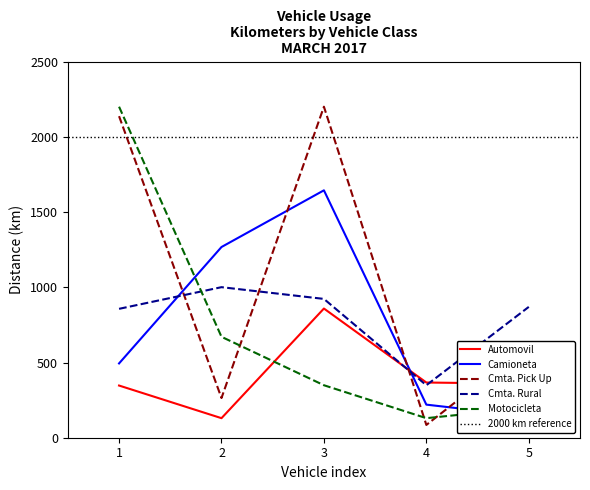

How many interior local peaks does the Cmta. Pick Up series have?

1